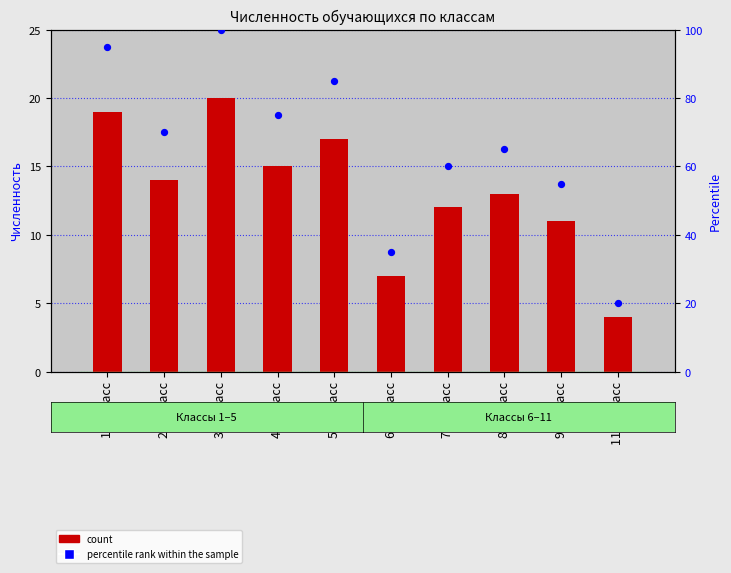

Which series has the widest spread of Y values?

percentile rank within the sample